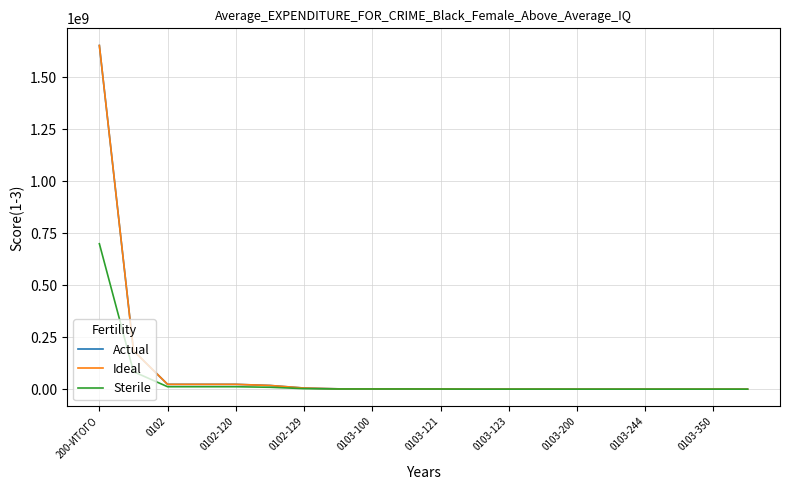

Does the chart display data point markers on the line(s)?

No